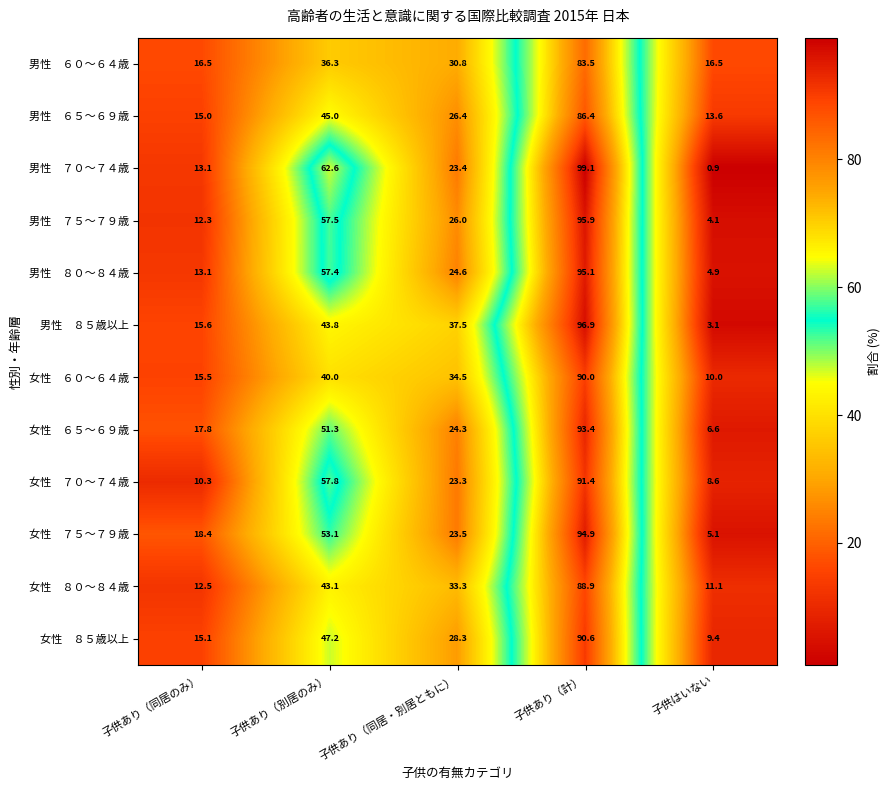

Which category has the lowest value across all series?

子供はいない